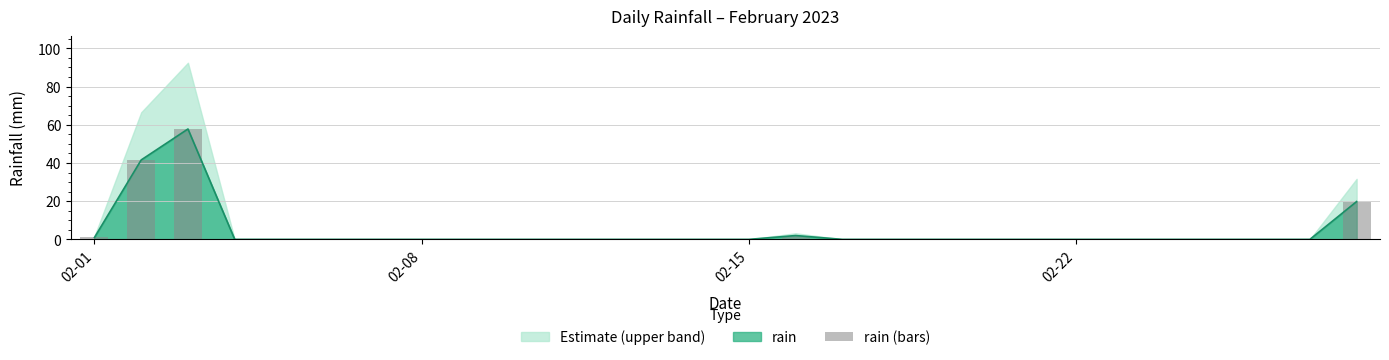

The rain series shows 37.5 at 02-15. True or false?

False